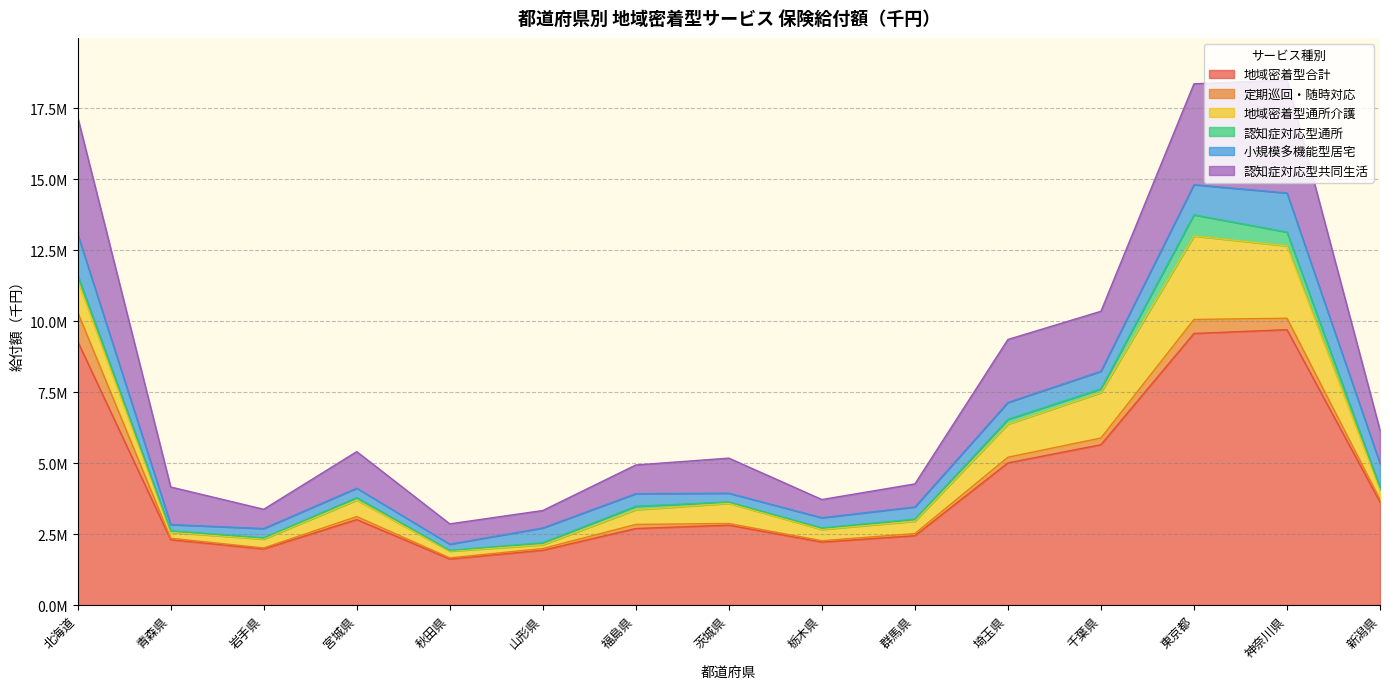

What is the difference between the highest and lowest values at 茨城県?

2768831.3